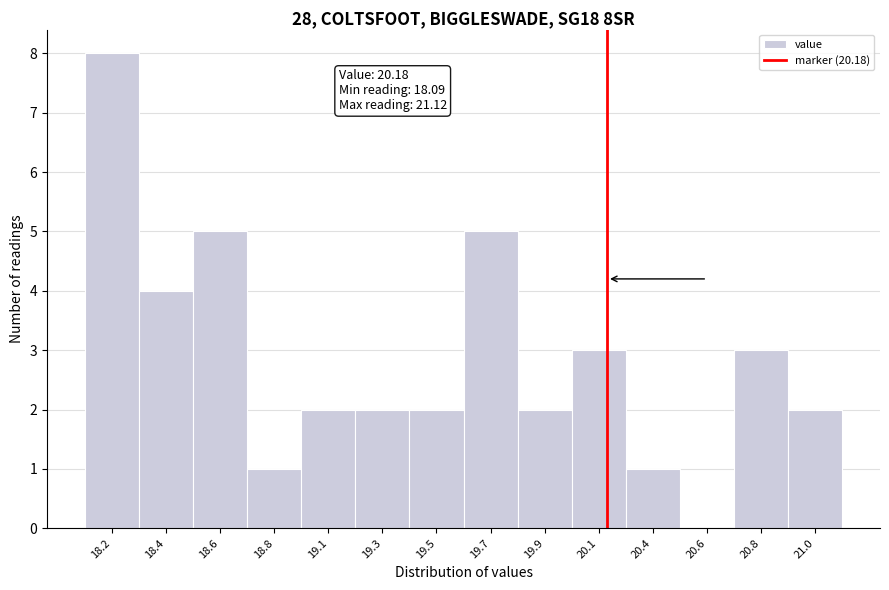

Reading left to right, list all the values displayed in this chart.

18.2=8	18.4=4	18.6=5	18.8=1	19.1=2	19.3=2	19.5=2	19.7=5	19.9=2	20.1=3	20.4=1	20.6=0	20.8=3	21.0=2